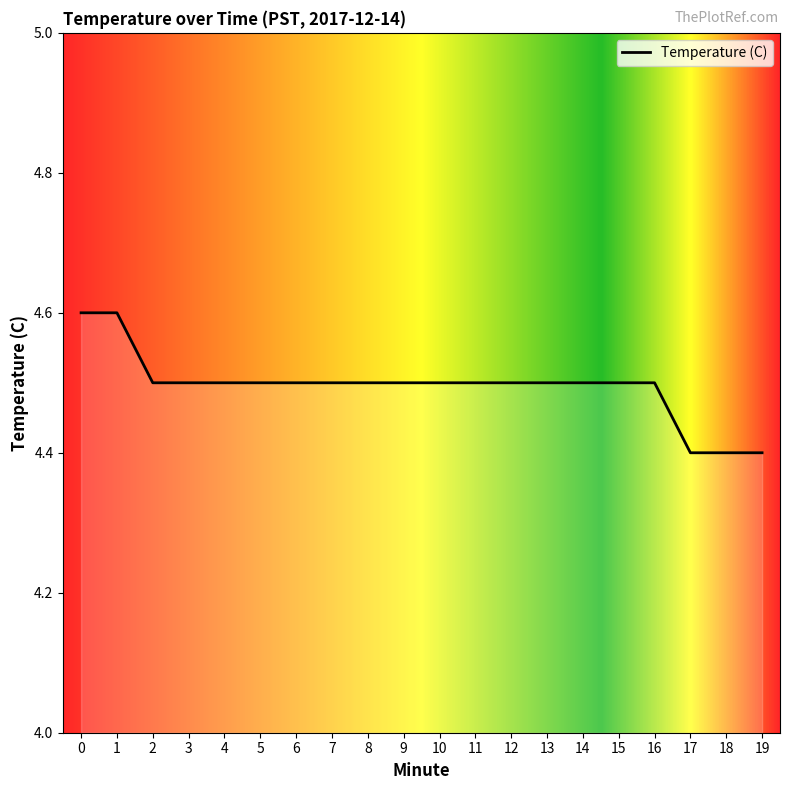

What is the greatest value displayed?

4.6